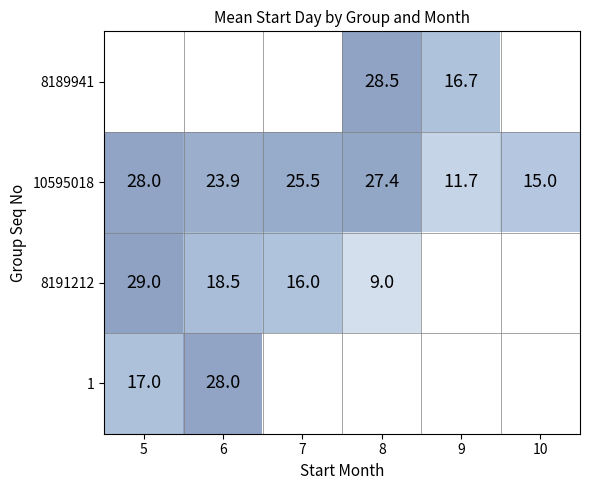

The value of 8189941 at 8 is 15.3. True or false?

False